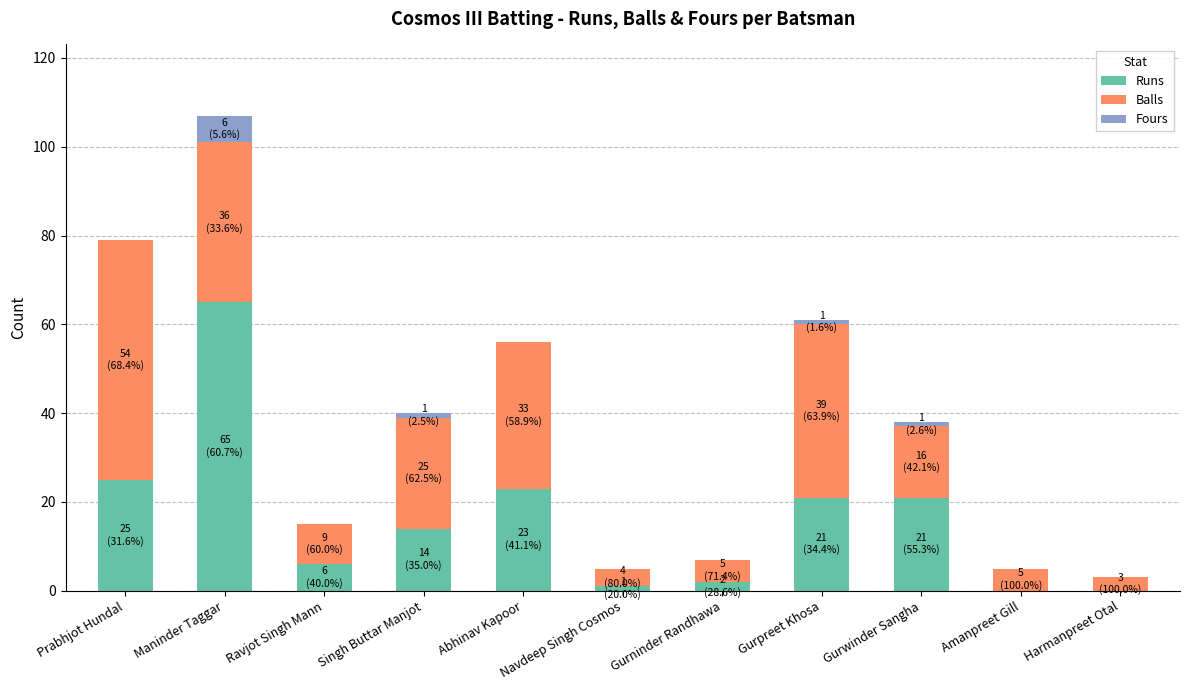

What is the sum of all Runs values?

178